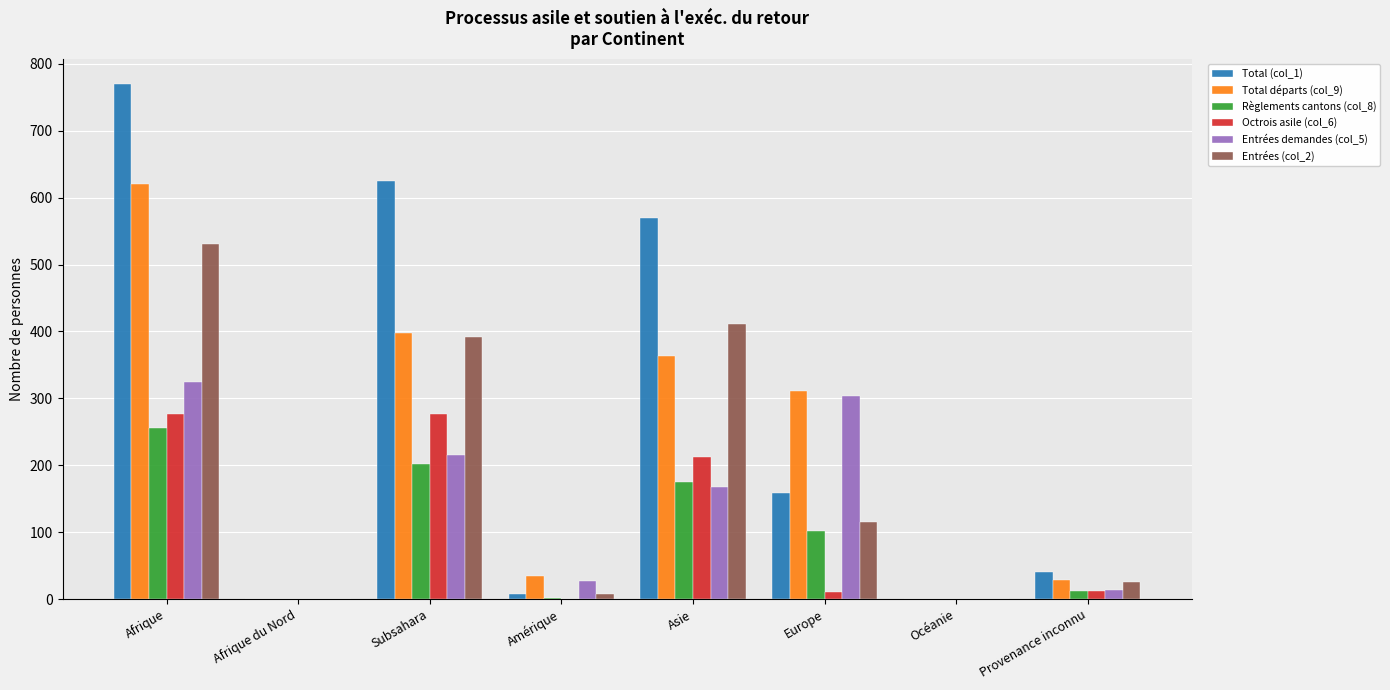

What is the sum of the Règlements cantons (col_8) values at Europe and Subsahara?

304